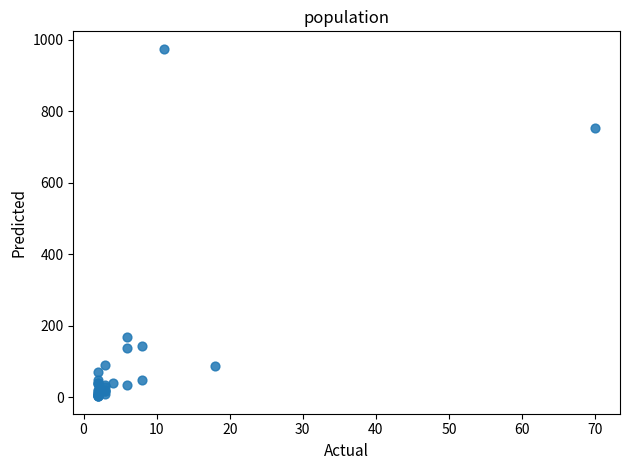

What Y value in the scatter plot is closest to 488?

753